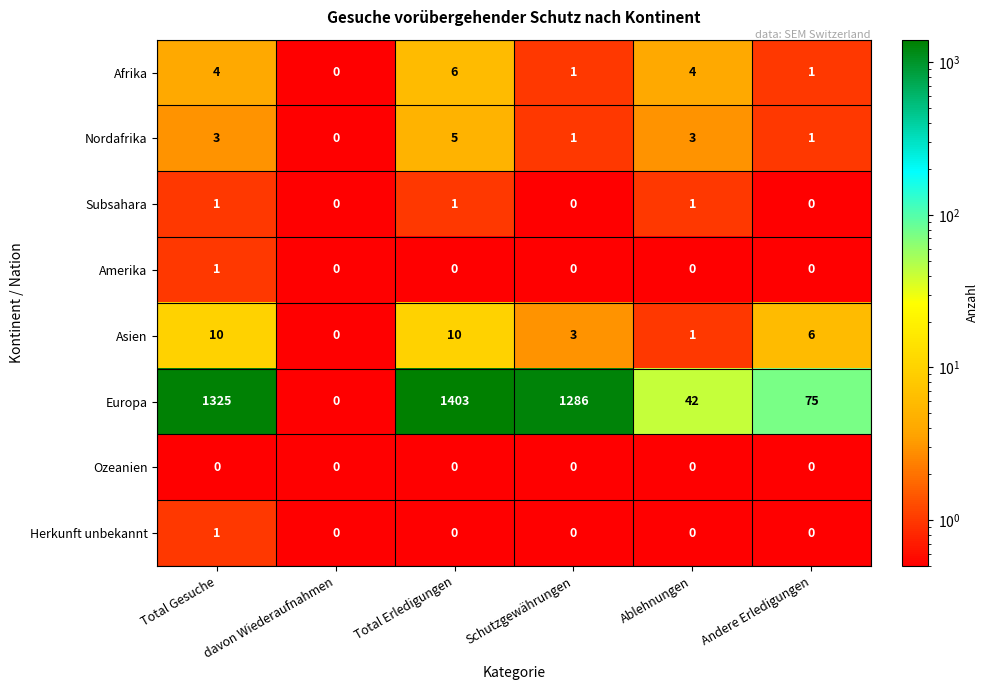

What is the maximum value shown in the chart?

1403